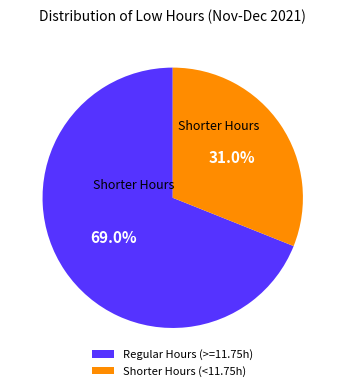

Count the number of slices in the pie.

2